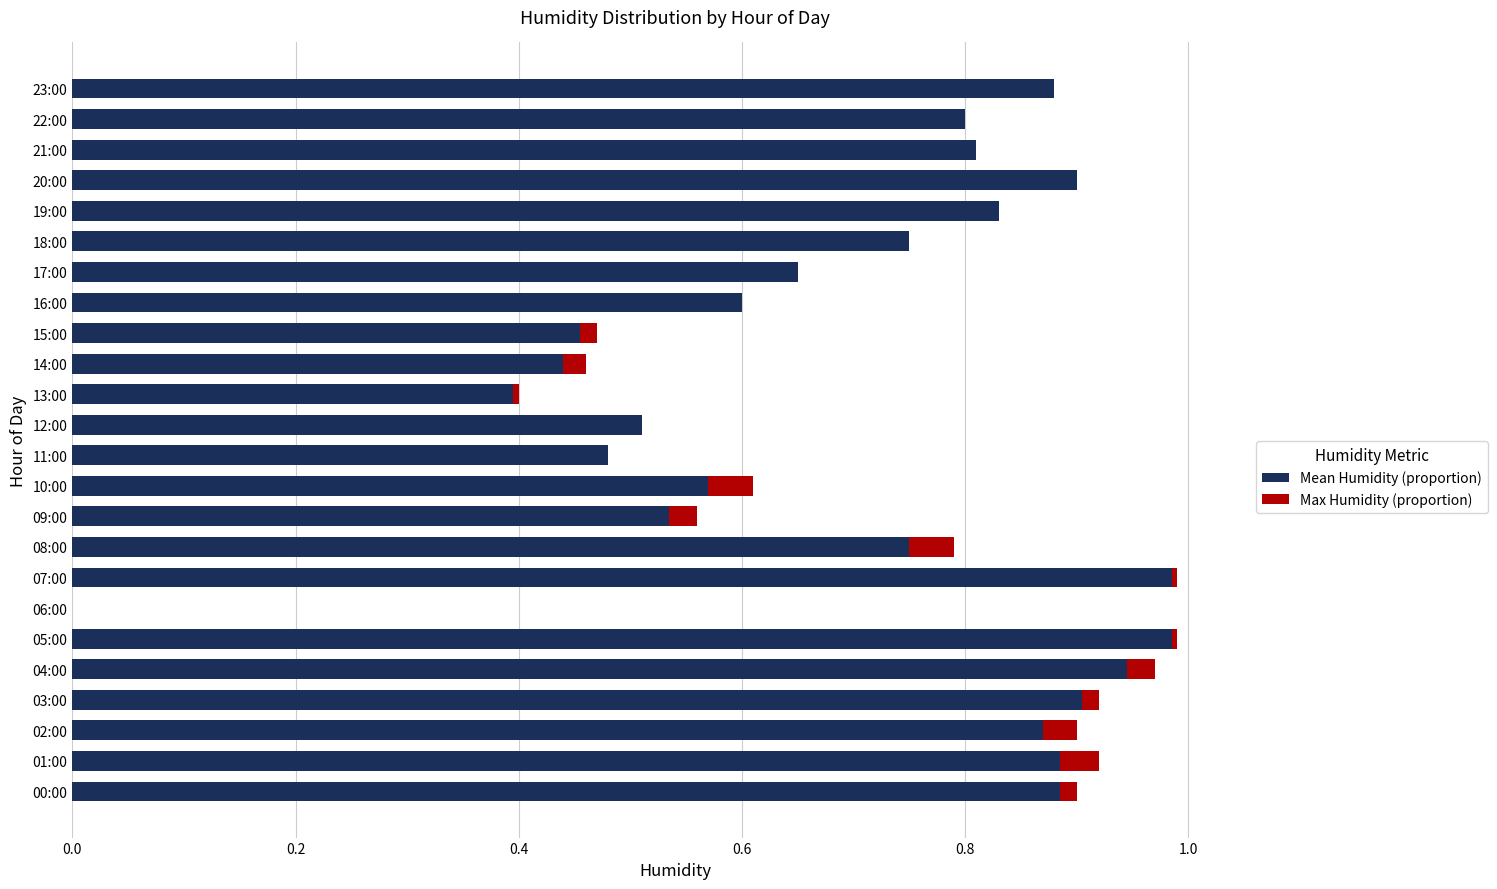

Count the number of data series in this chart.

2